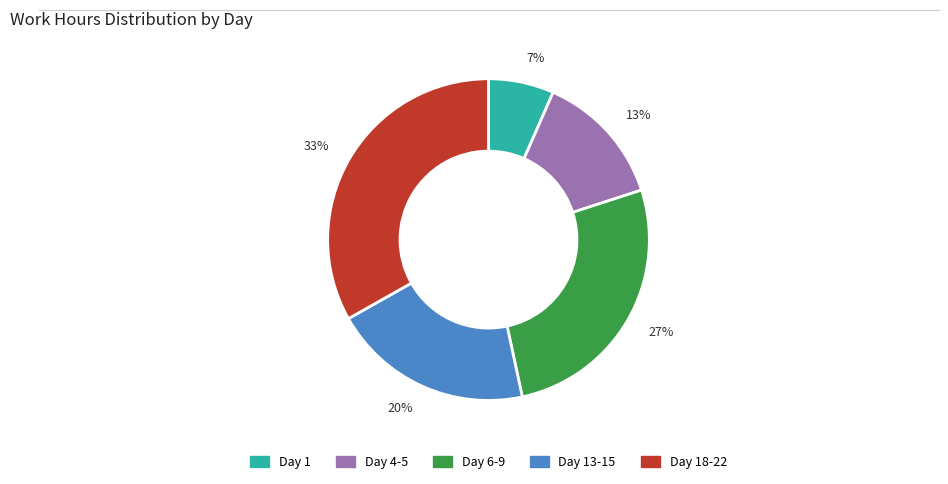

Count the number of slices in the pie.

5